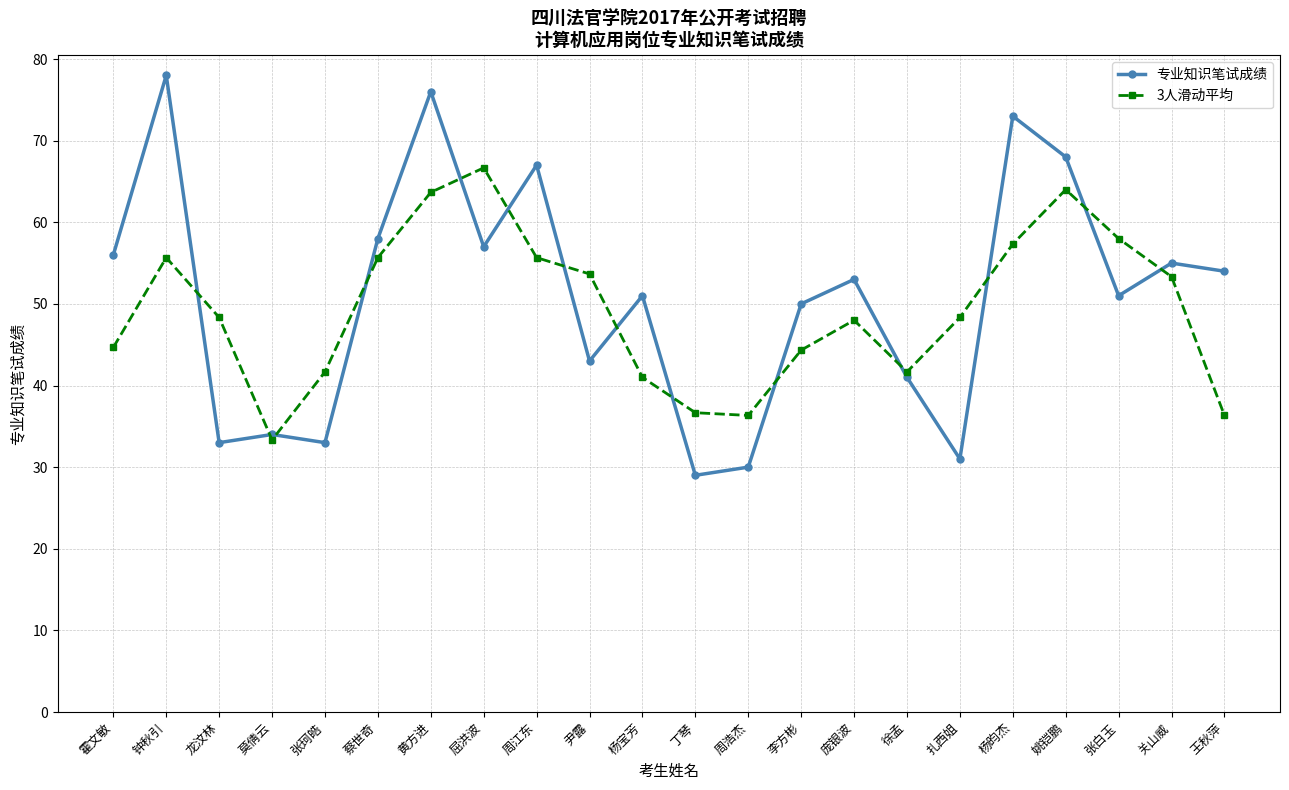

Rank the series by their average value, from highest to lowest.

专业知识笔试成绩, 3人滑动平均